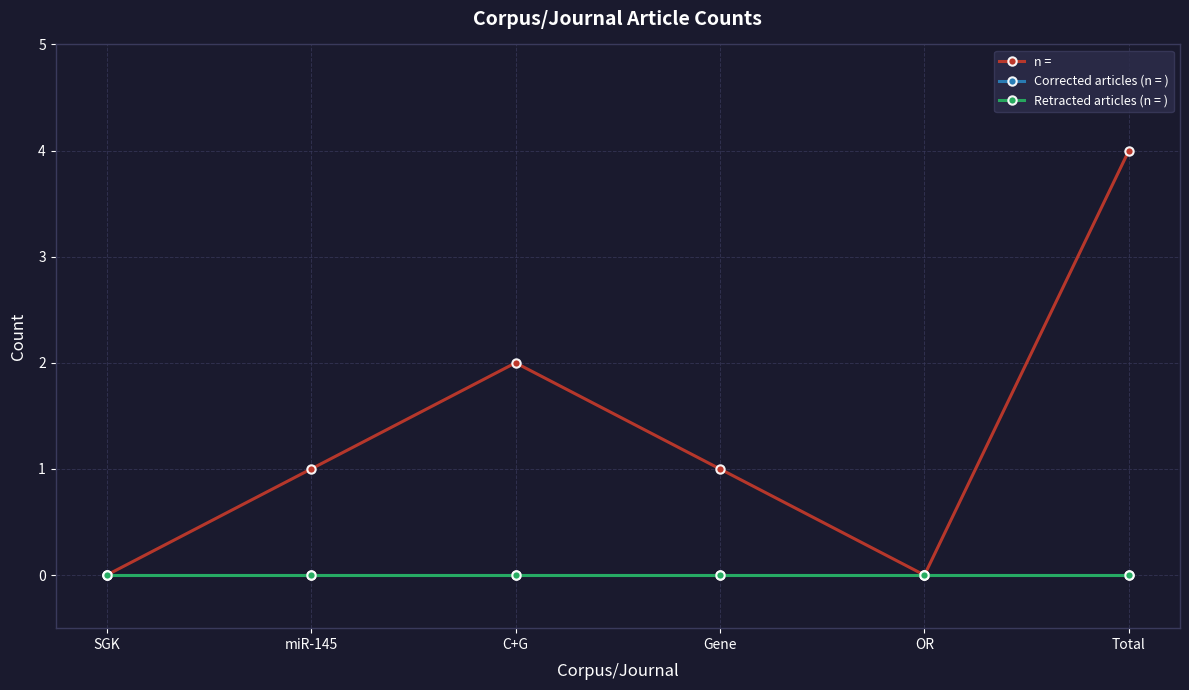

Does the chart have visible grid lines?

Yes